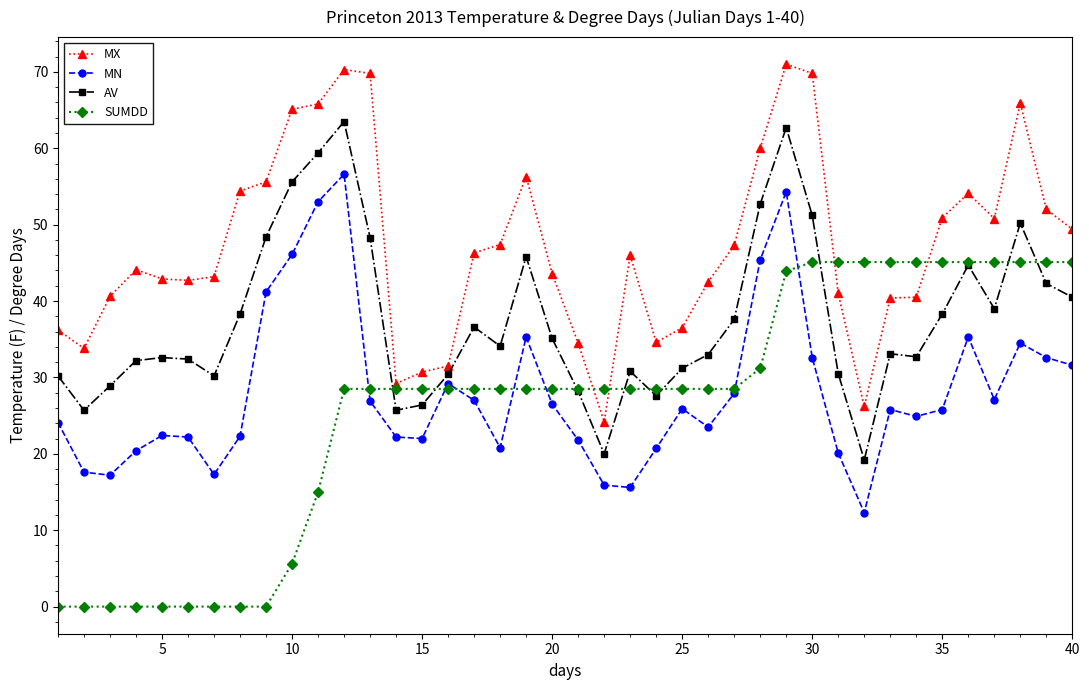

Rank the series by their maximum value, from lowest to highest.

SUMDD, MN, AV, MX